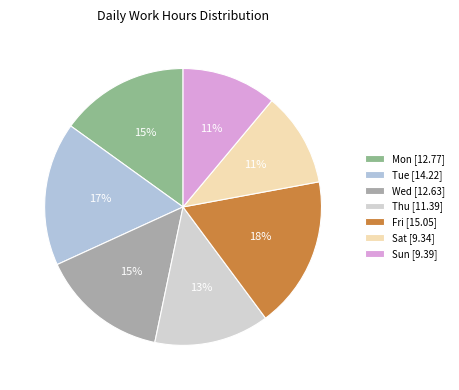

True or false: Tue accounts for 17% of the total.

True